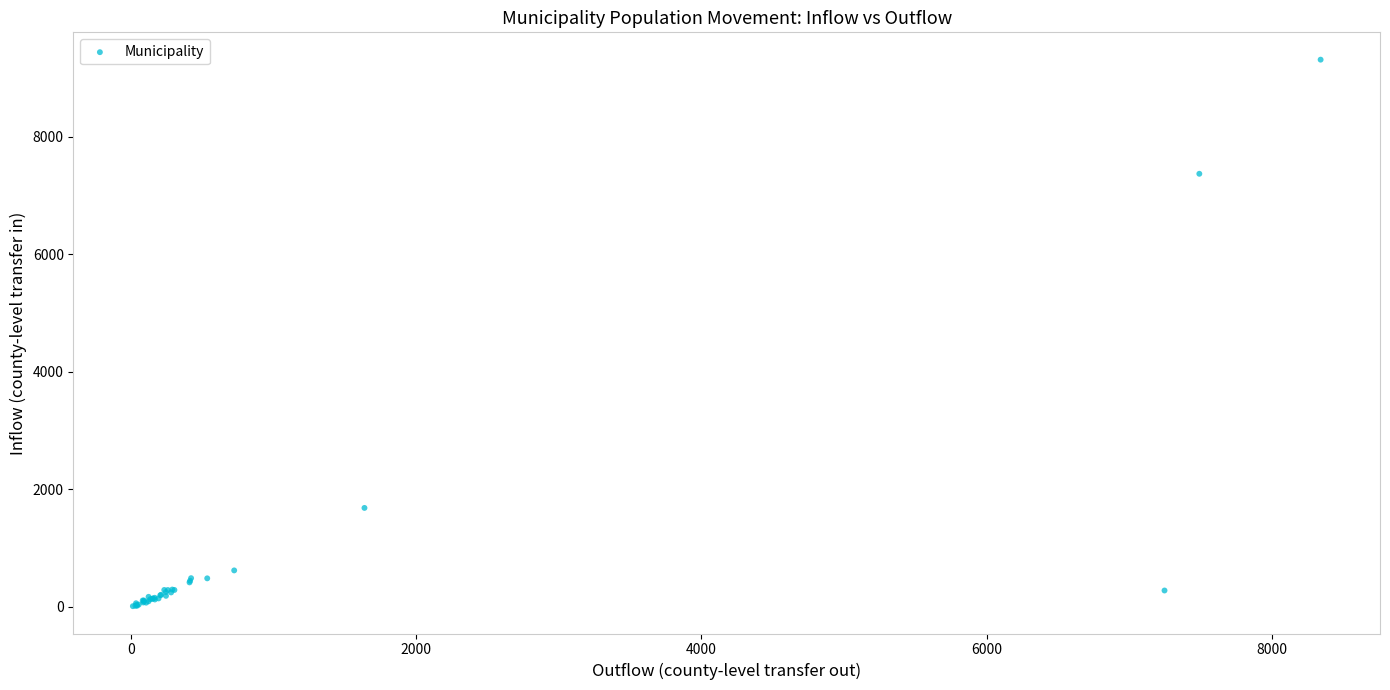

What Y value in the scatter plot is closest to 4662?

7372